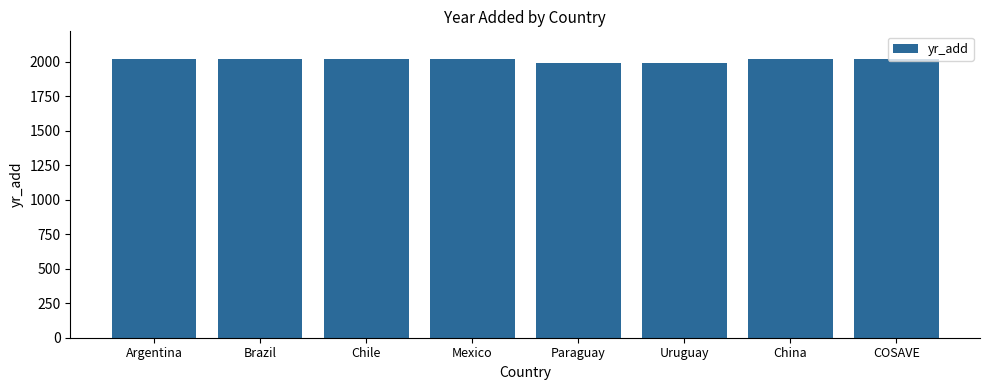

Approximately how many times larger is the value at Brazil compared to Mexico?

1.0